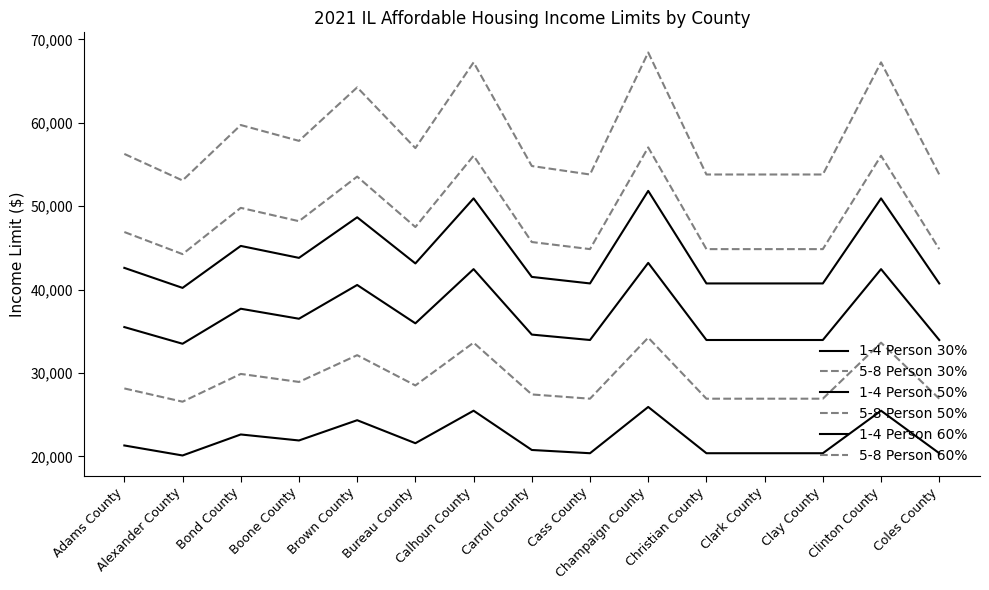

How many lines are shown in the chart?

6